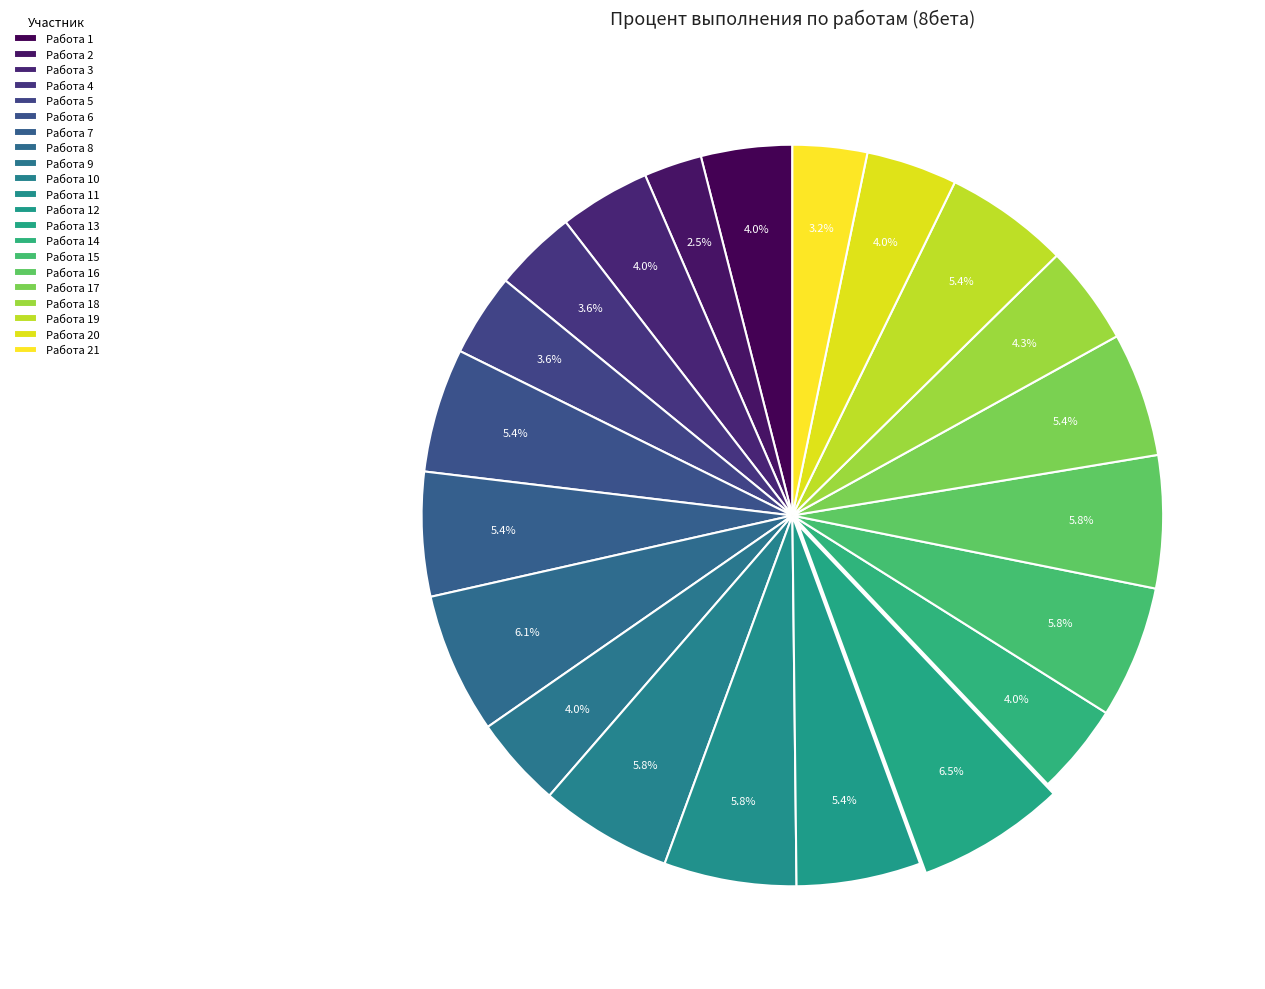

What portion of the pie excludes Работа 13?

93.5%